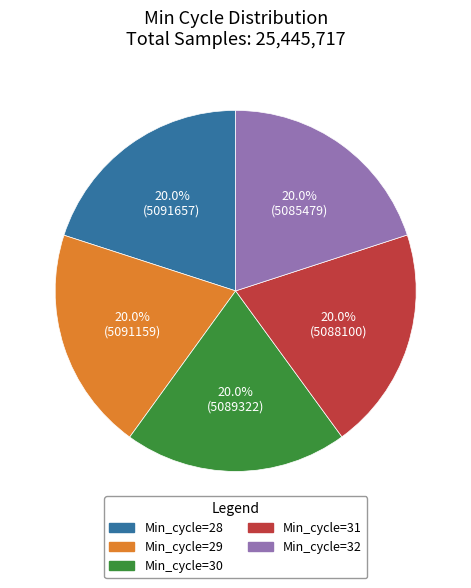

How many segments does this pie chart have?

5